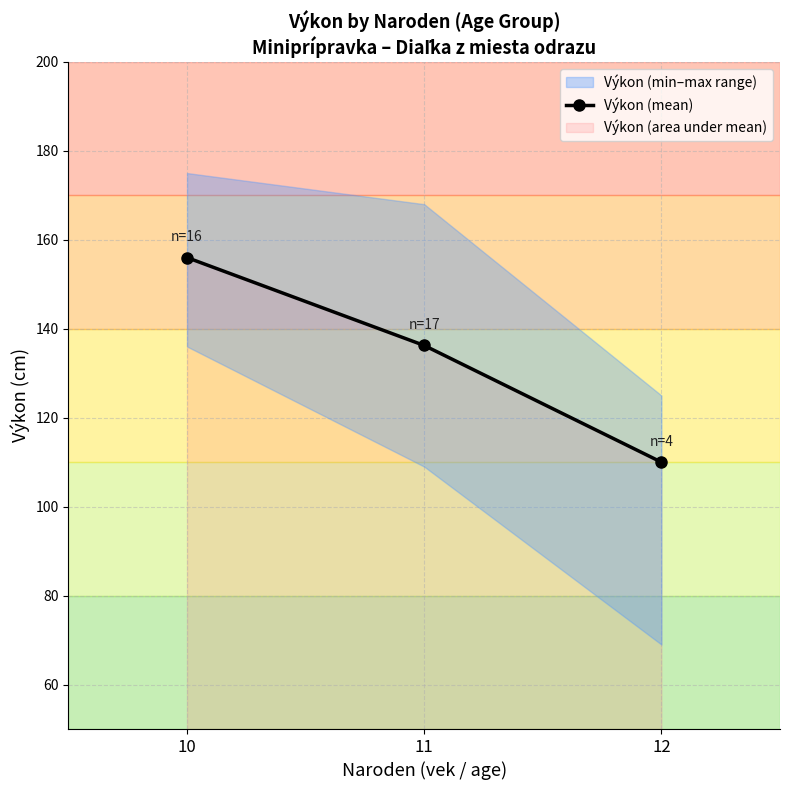

What is the change in value from 10 to 12?

-46.0